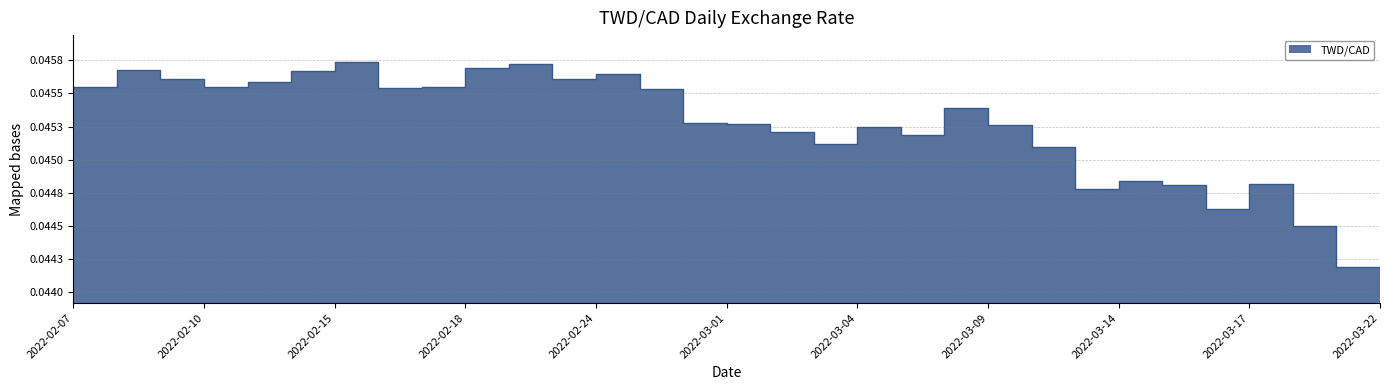

At which category does the data reach its first local peak?

2022-02-08